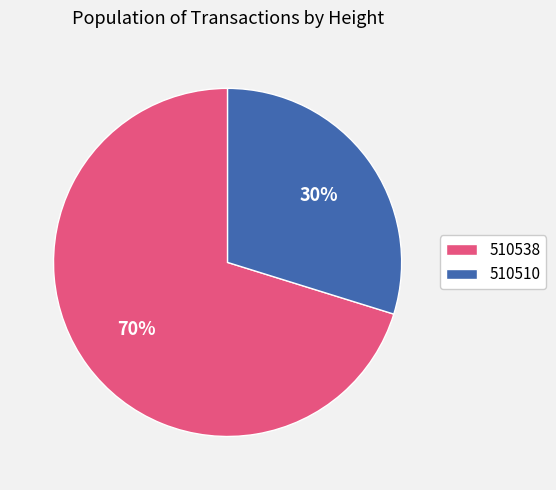

Which has a higher value, 510538 or 510510?

510538